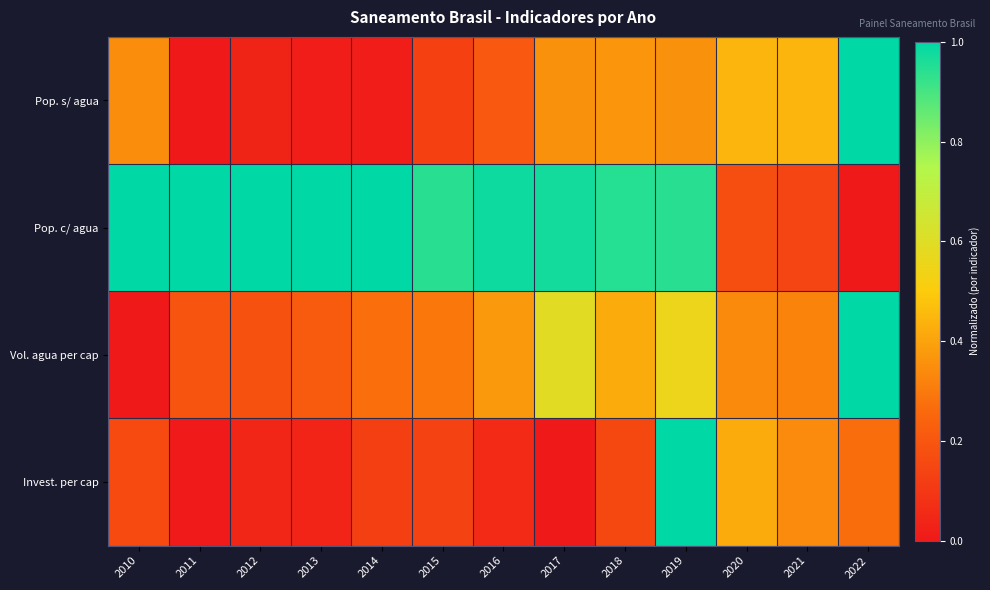

Which series has the largest range (max minus min)?

Pop. s/ agua